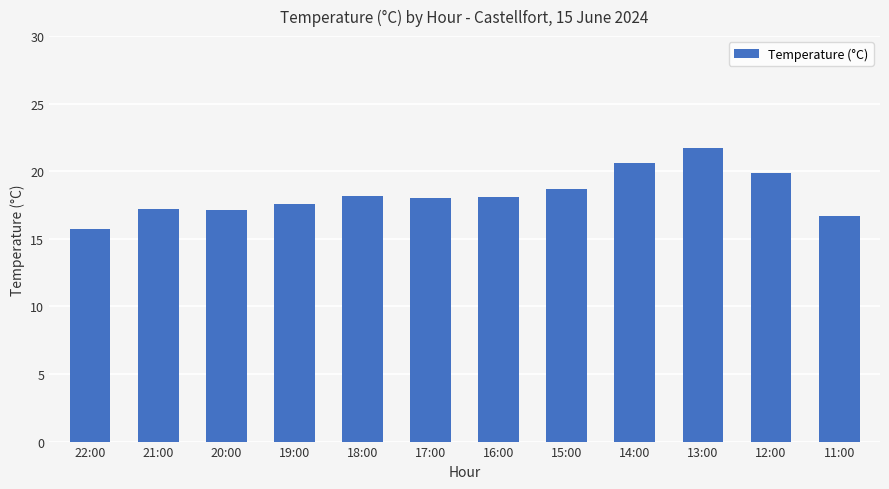

What is the difference between the second highest and minimum values?

4.9